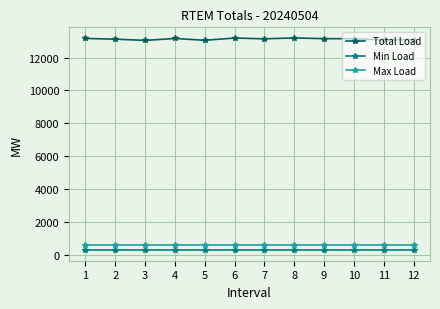

What is the average value of the Min Load series?

318.8